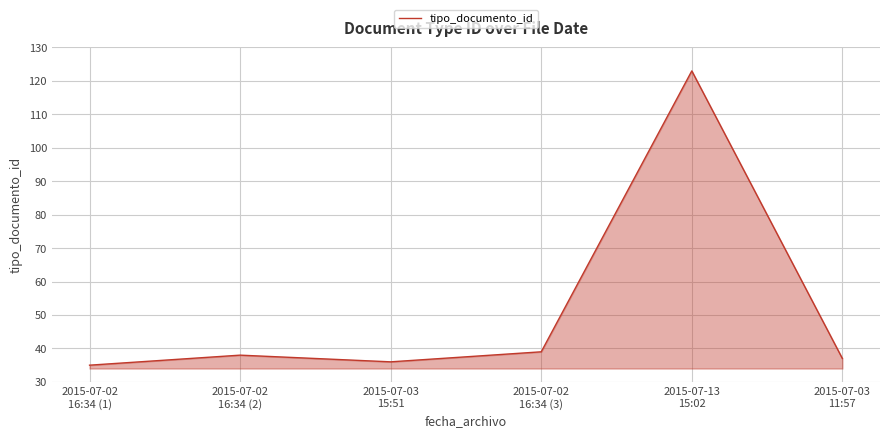

What is the difference between the maximum and second lowest values?

87